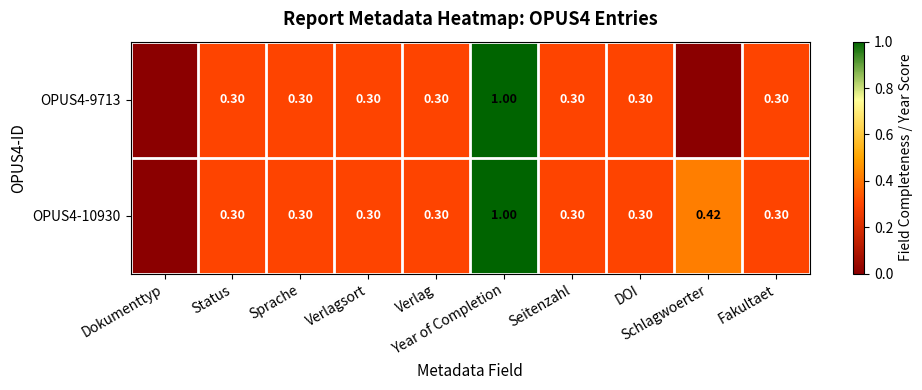

At which label does OPUS4-9713 reach its peak?

Year of Completion